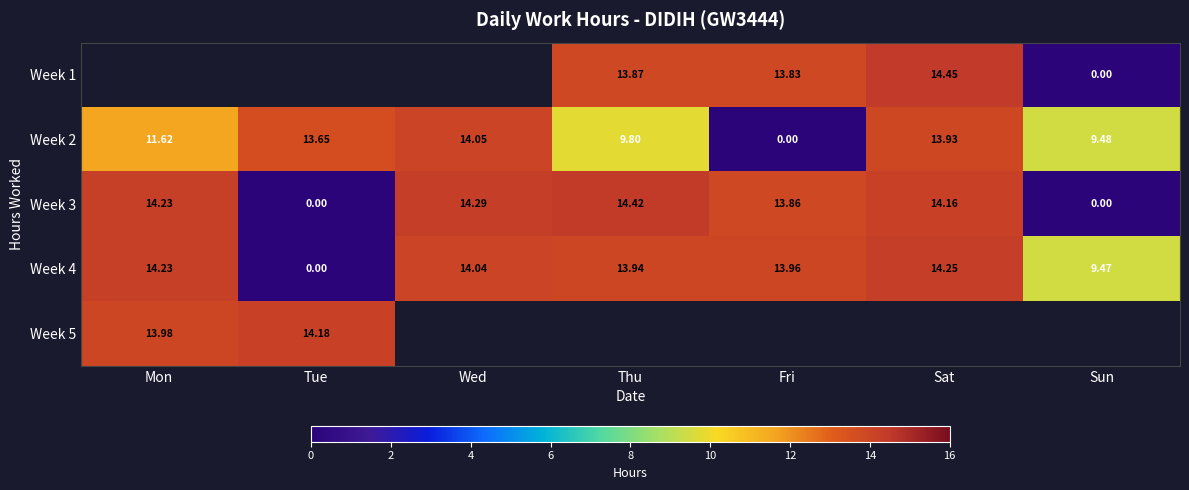

At which label does Week 4 reach its minimum?

Tue